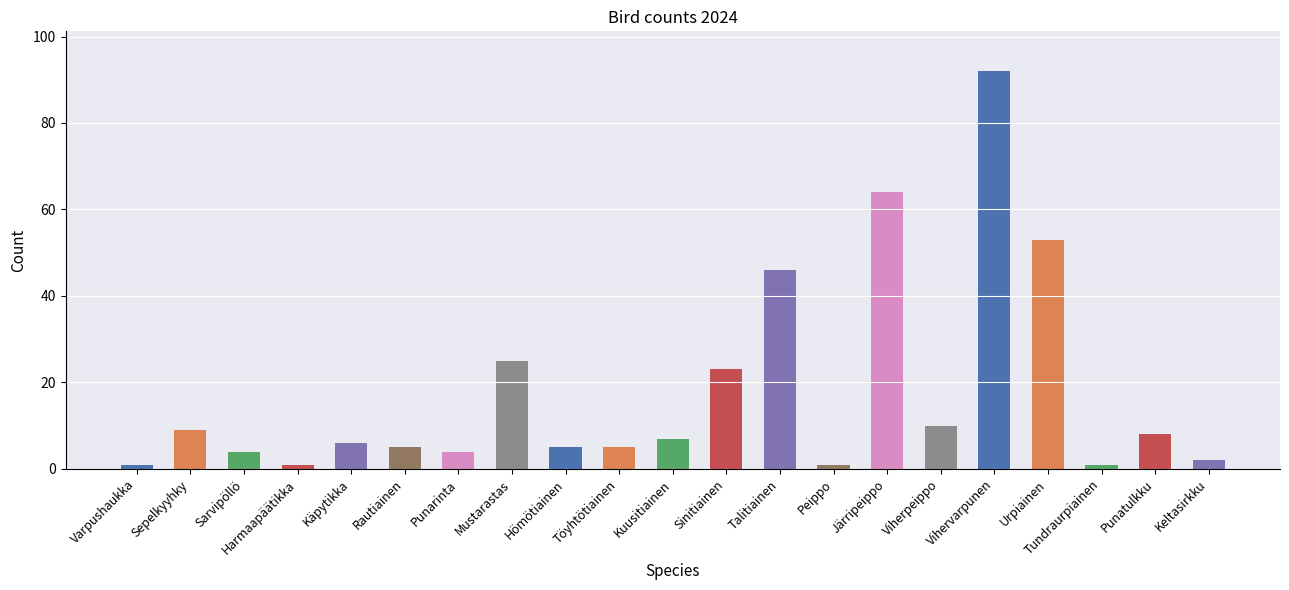

Which has a higher value, Kuusitiainen or Viherpeippo?

Viherpeippo